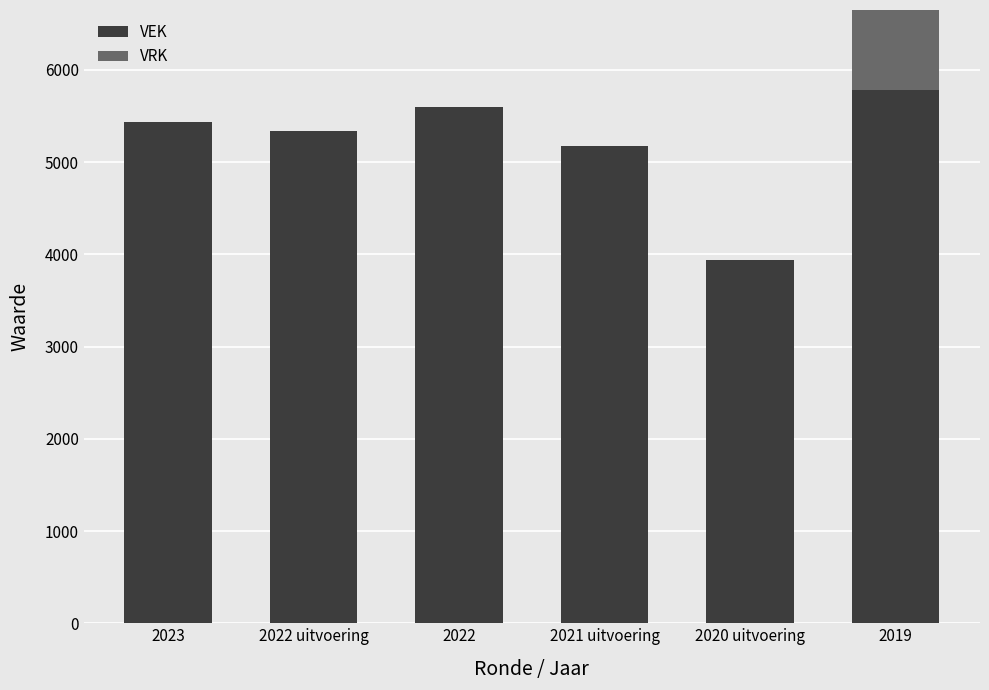

List the series in order of their overall mean, highest first.

VEK, VRK